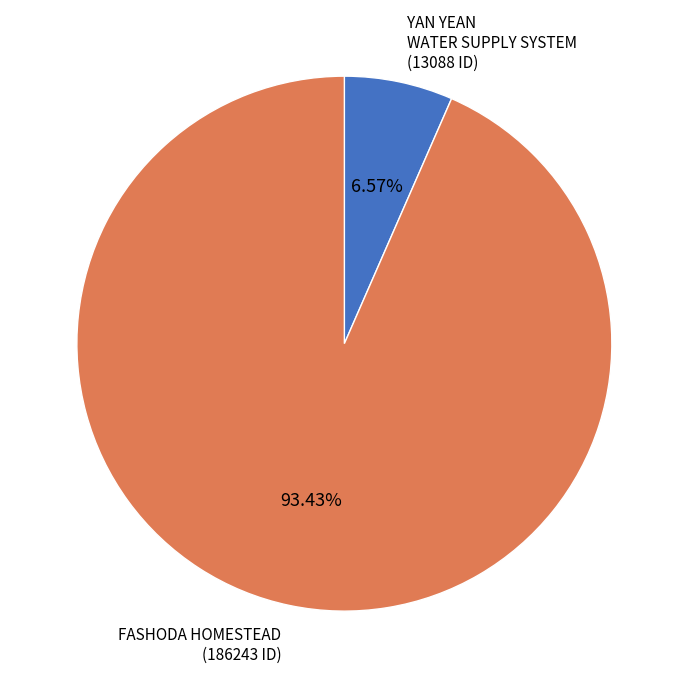

Between FASHODA HOMESTEAD and YAN YEAN WATER SUPPLY SYSTEM, which is larger?

FASHODA HOMESTEAD